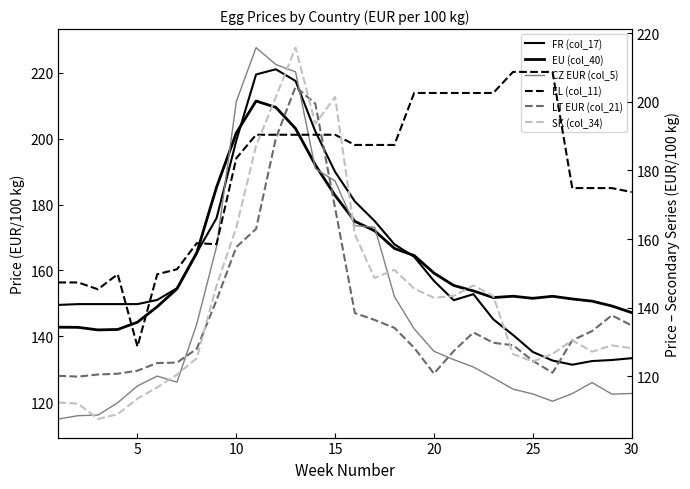

Is this an area chart (filled region under the line)?

No